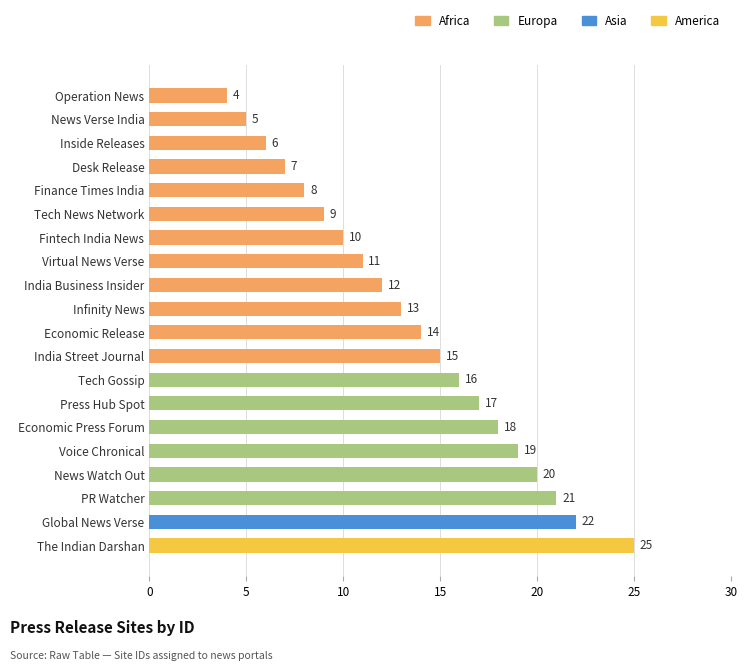

Rank the categories by value from highest to lowest.

The Indian Darshan, Global News Verse, PR Watcher, News Watch Out, Voice Chronical, Economic Press Forum, Press Hub Spot, Tech Gossip, India Street Journal, Economic Release, Infinity News, India Business Insider, Virtual News Verse, Fintech India News, Tech News Network, Finance Times India, Desk Release, Inside Releases, News Verse India, Operation News